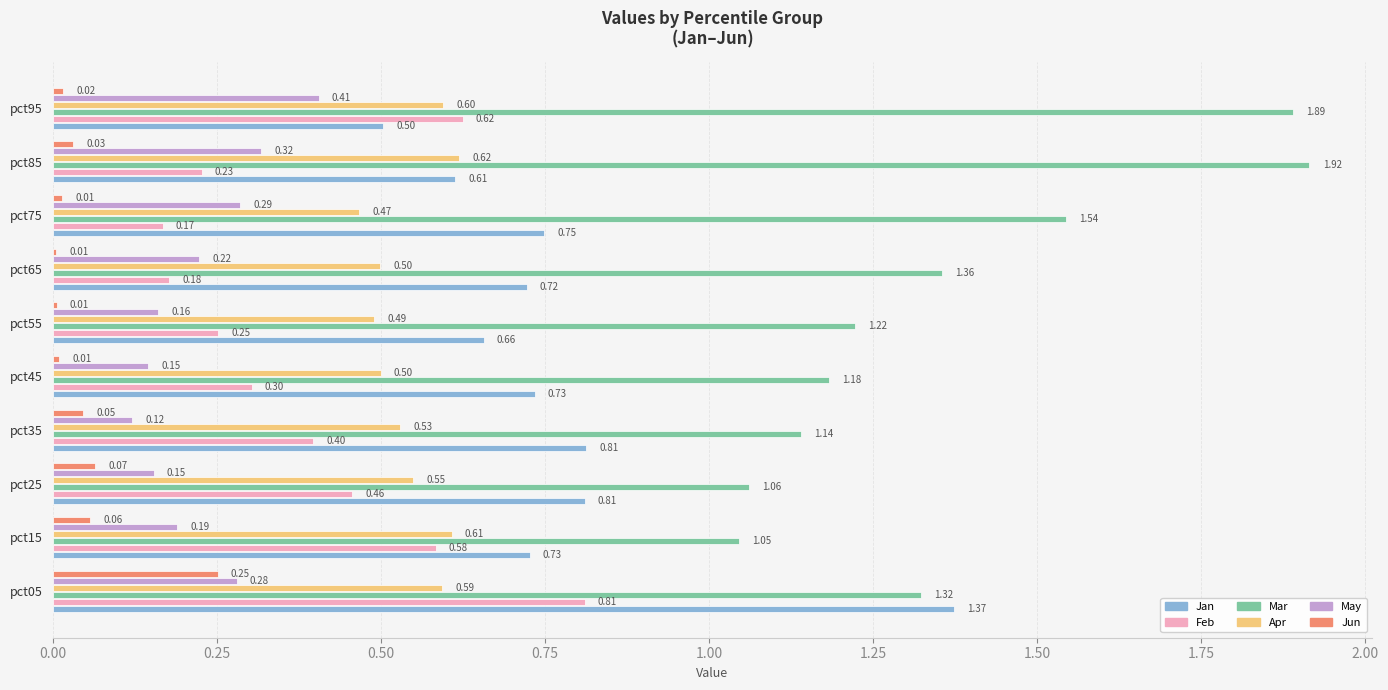

What is the sum of all Jun values?

0.5